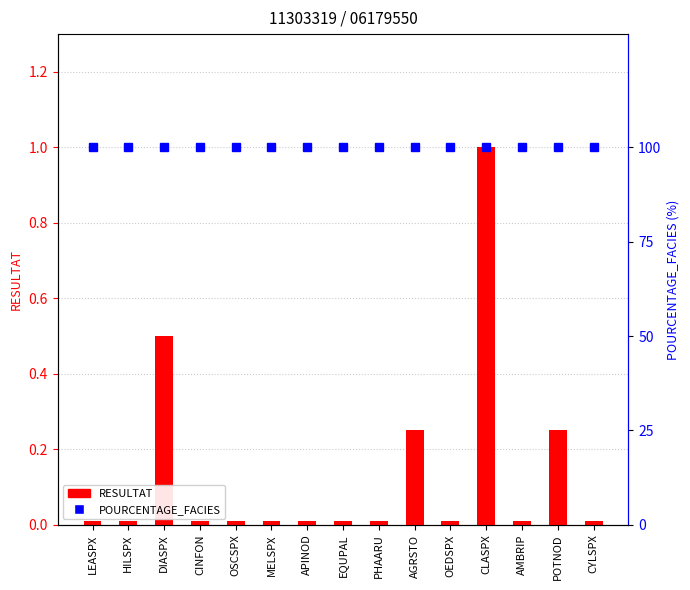

Are the bars grouped side by side (vs. stacked)?

Yes